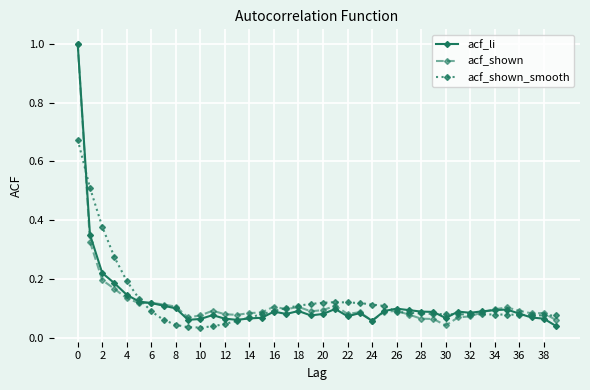

True or false: acf_shown has more than 1 points higher than both neighbors.

True